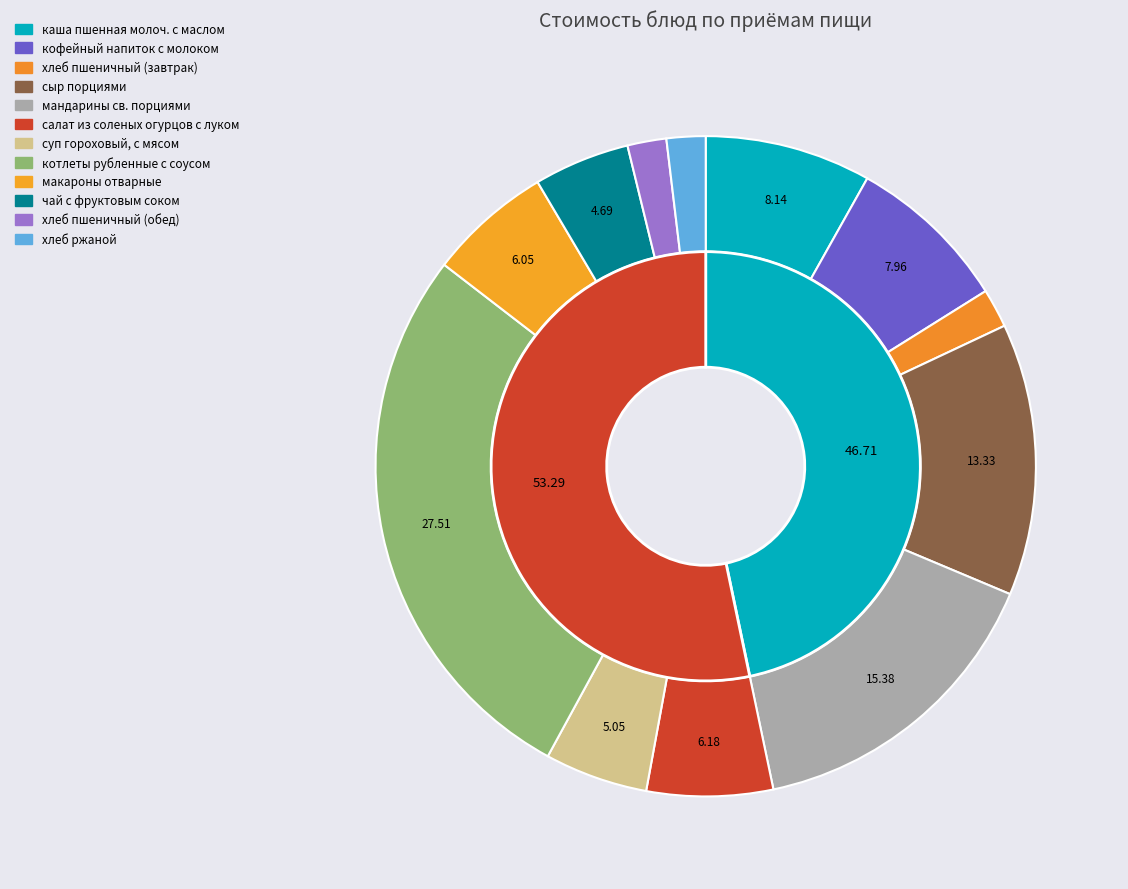

To the nearest percent, what is the difference between the хлеб пшеничный (обед) and суп гороховый, с мясом slice percentages?

3%